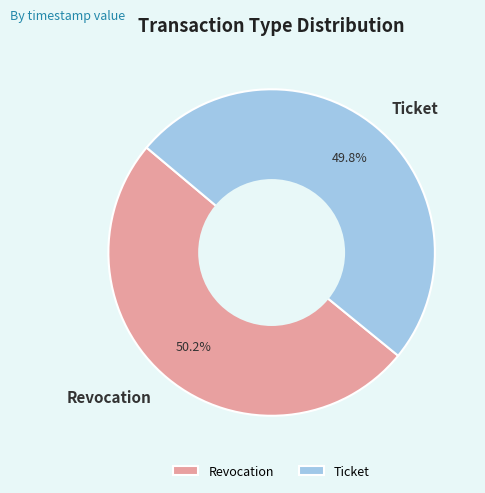

What percentage do Ticket and Revocation together represent?

100.0%